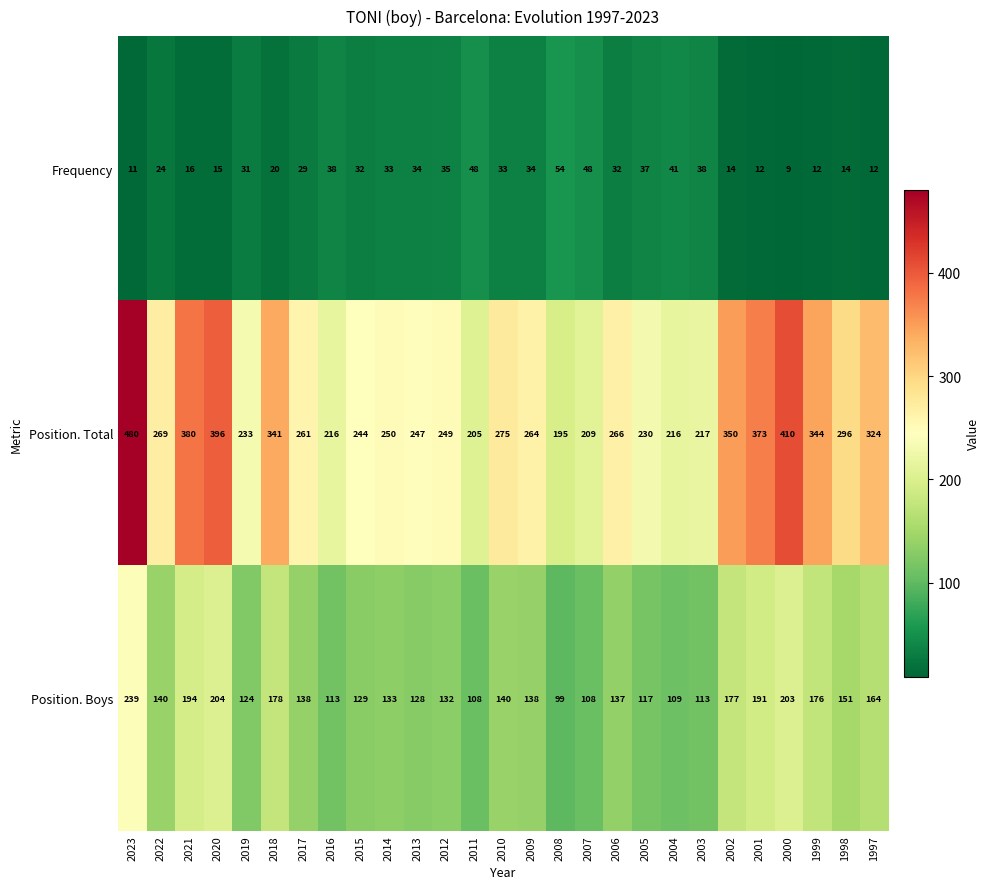

True or false: Position. Boys has a value of 203 at 2000.

True